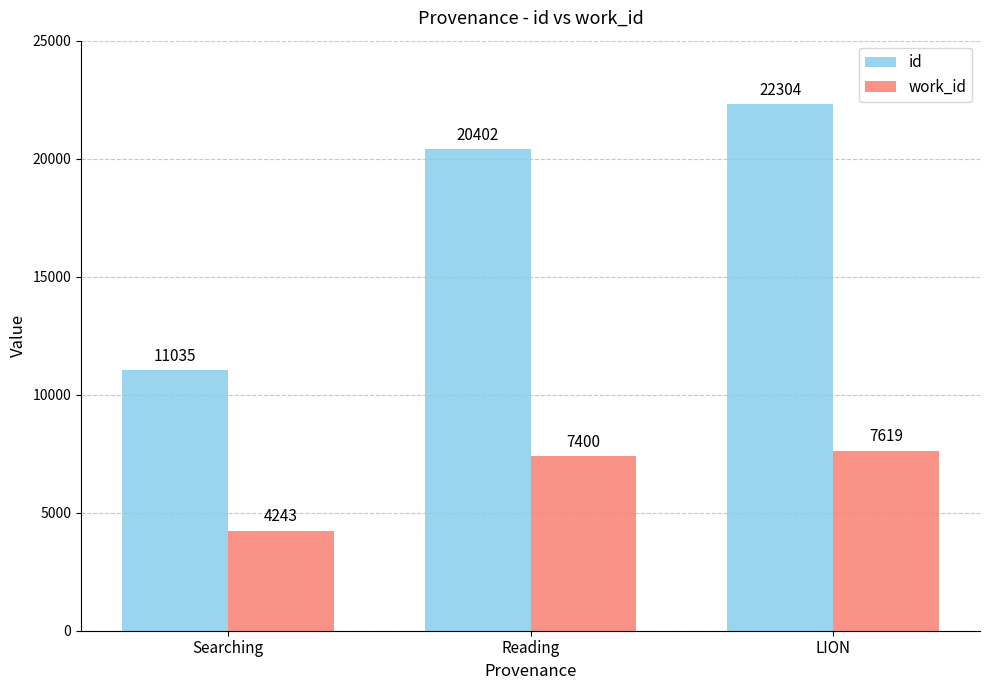

How many categories are shown in the chart?

3